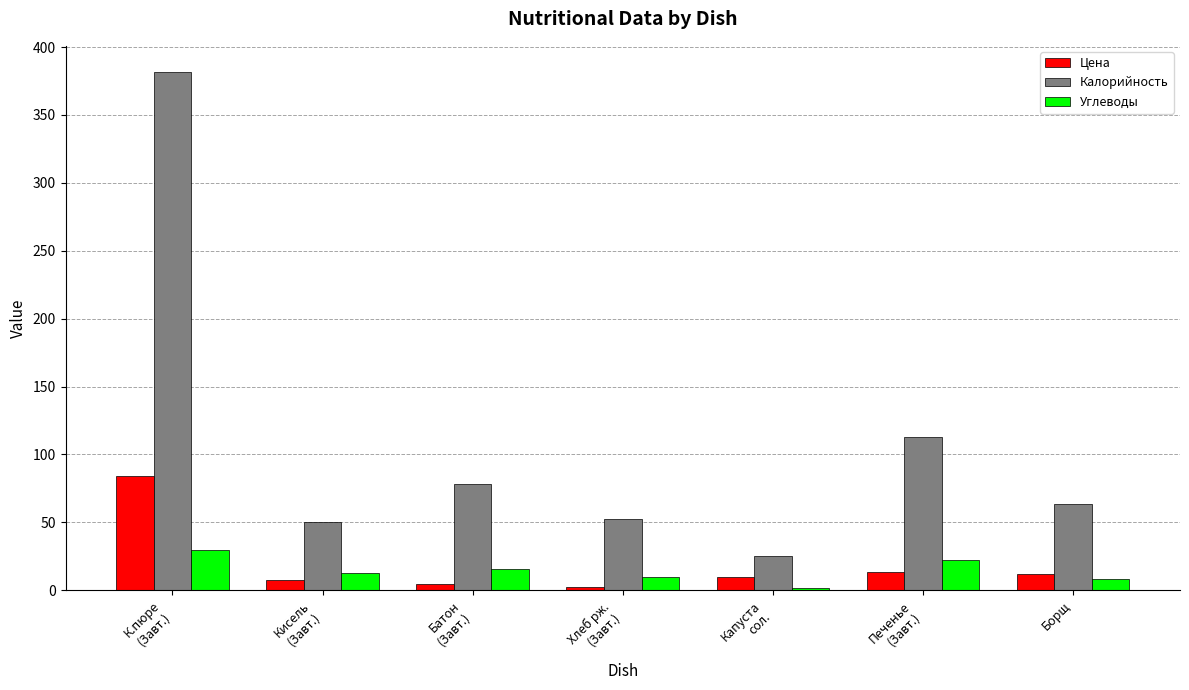

What position from the right is Кисель
(Завт.)?

6